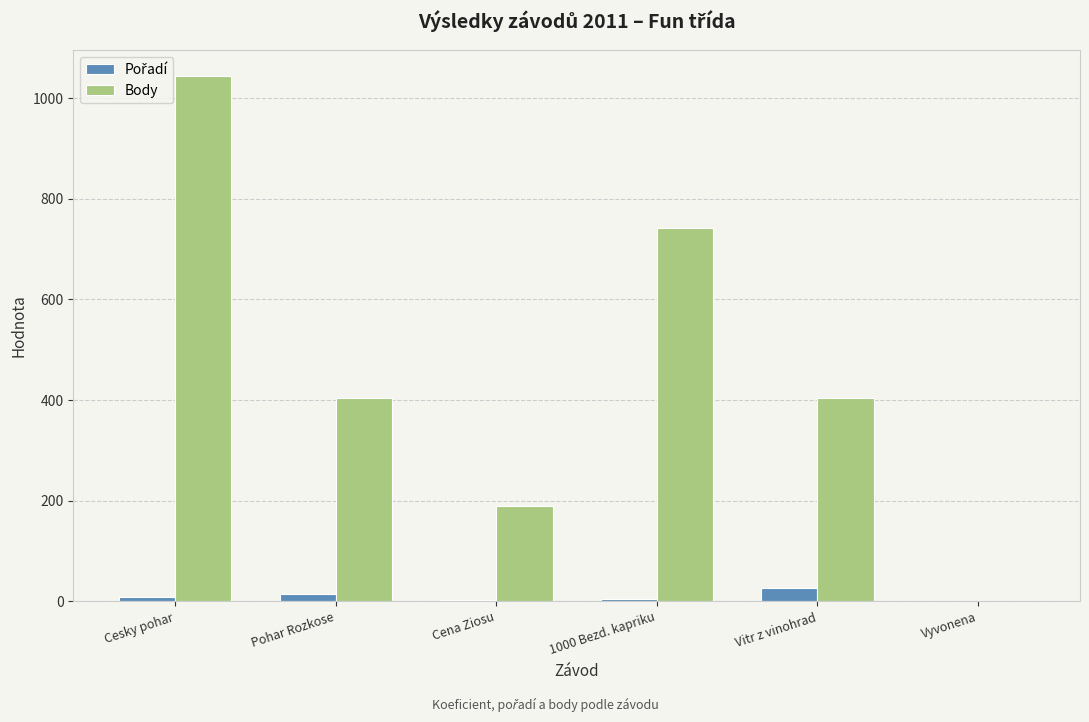

The Body series shows 1319 at 1000 Bezd. kapriku. True or false?

False